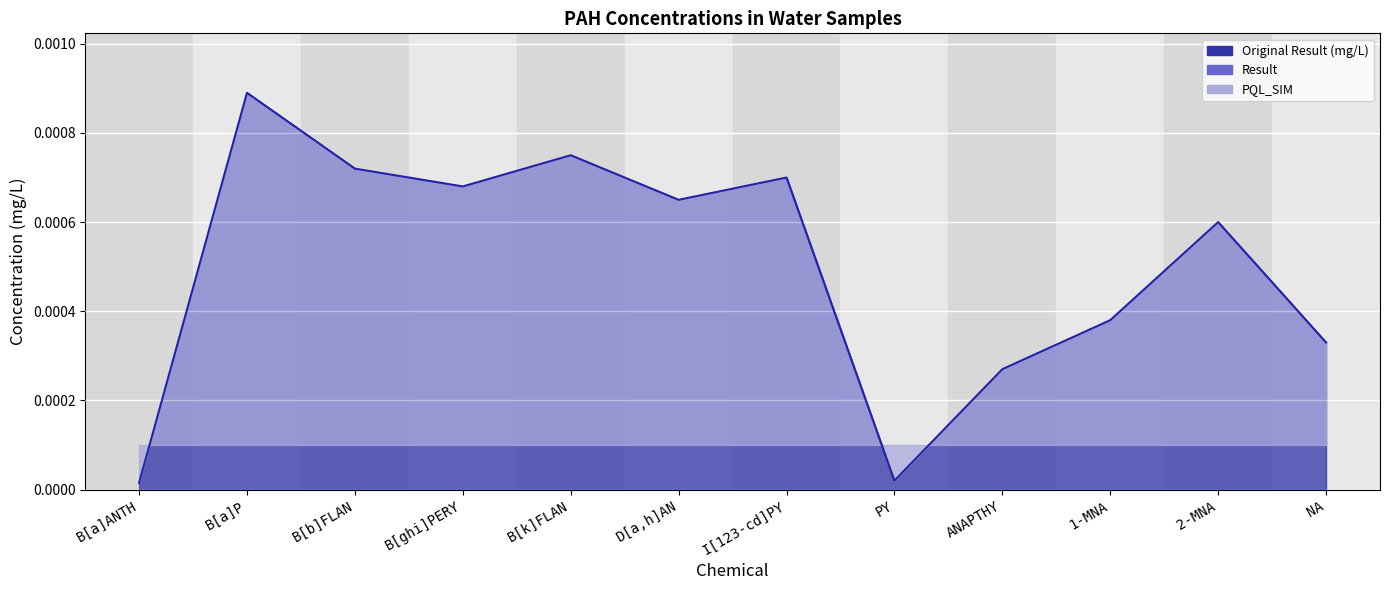

At B[a]P, list the series in order from largest to smallest.

Original Result (mg/L), Result, PQL_SIM